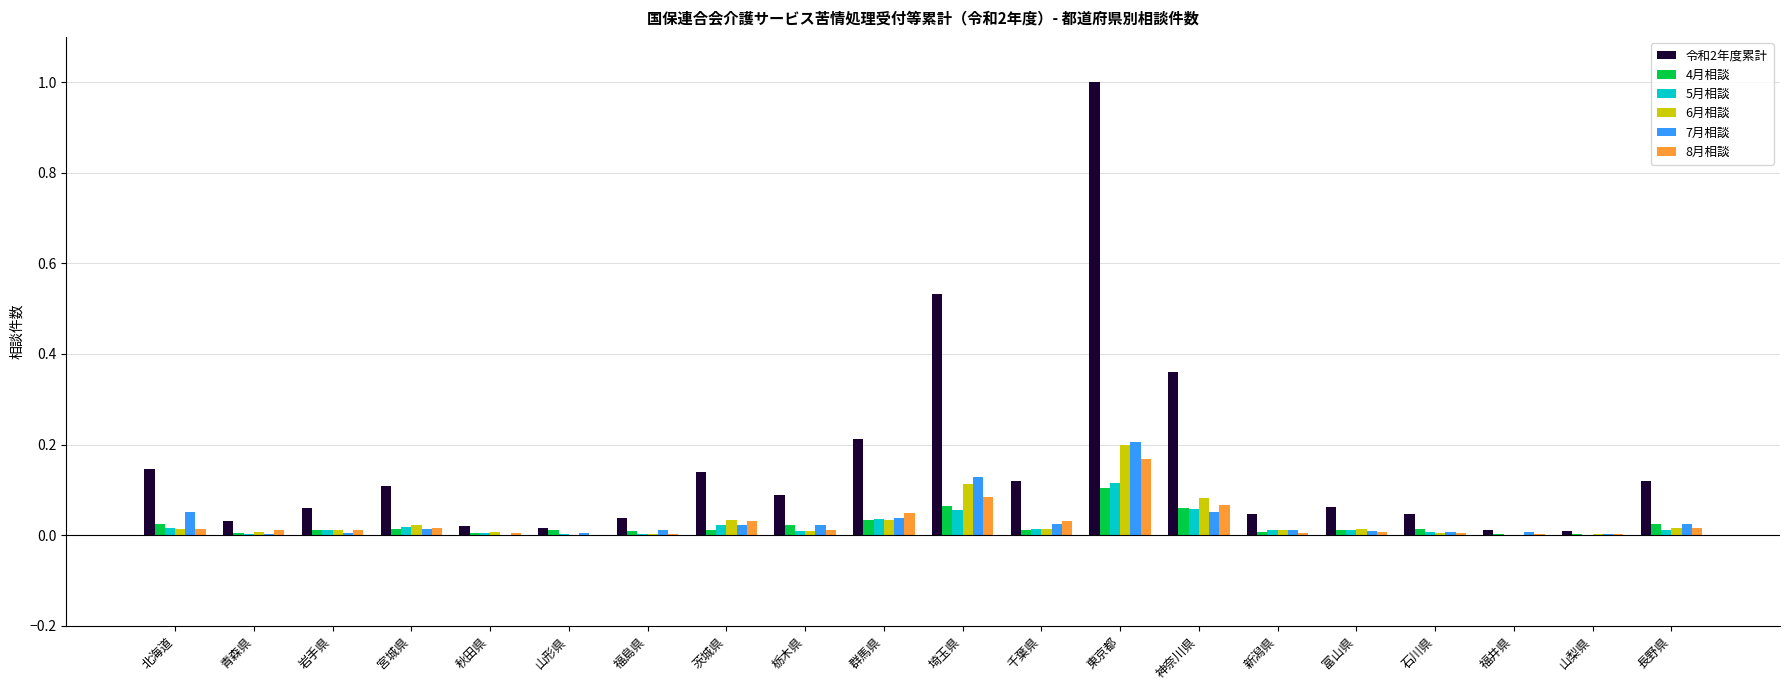

At which category does the chart reach its peak across all series?

東京都